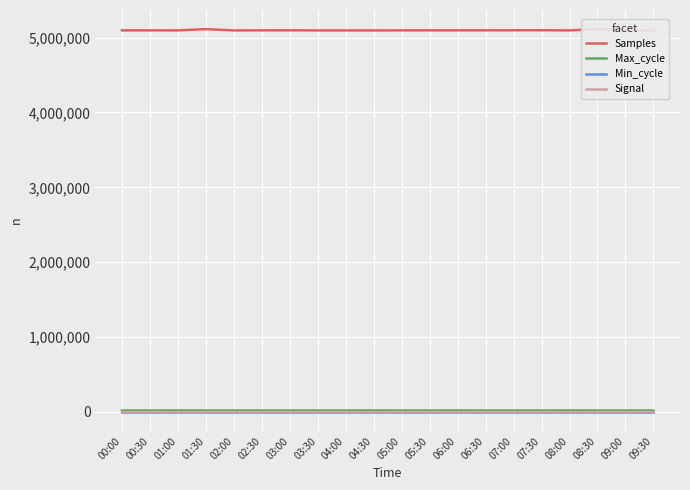

What is the total value across all series at 05:30?

5116162